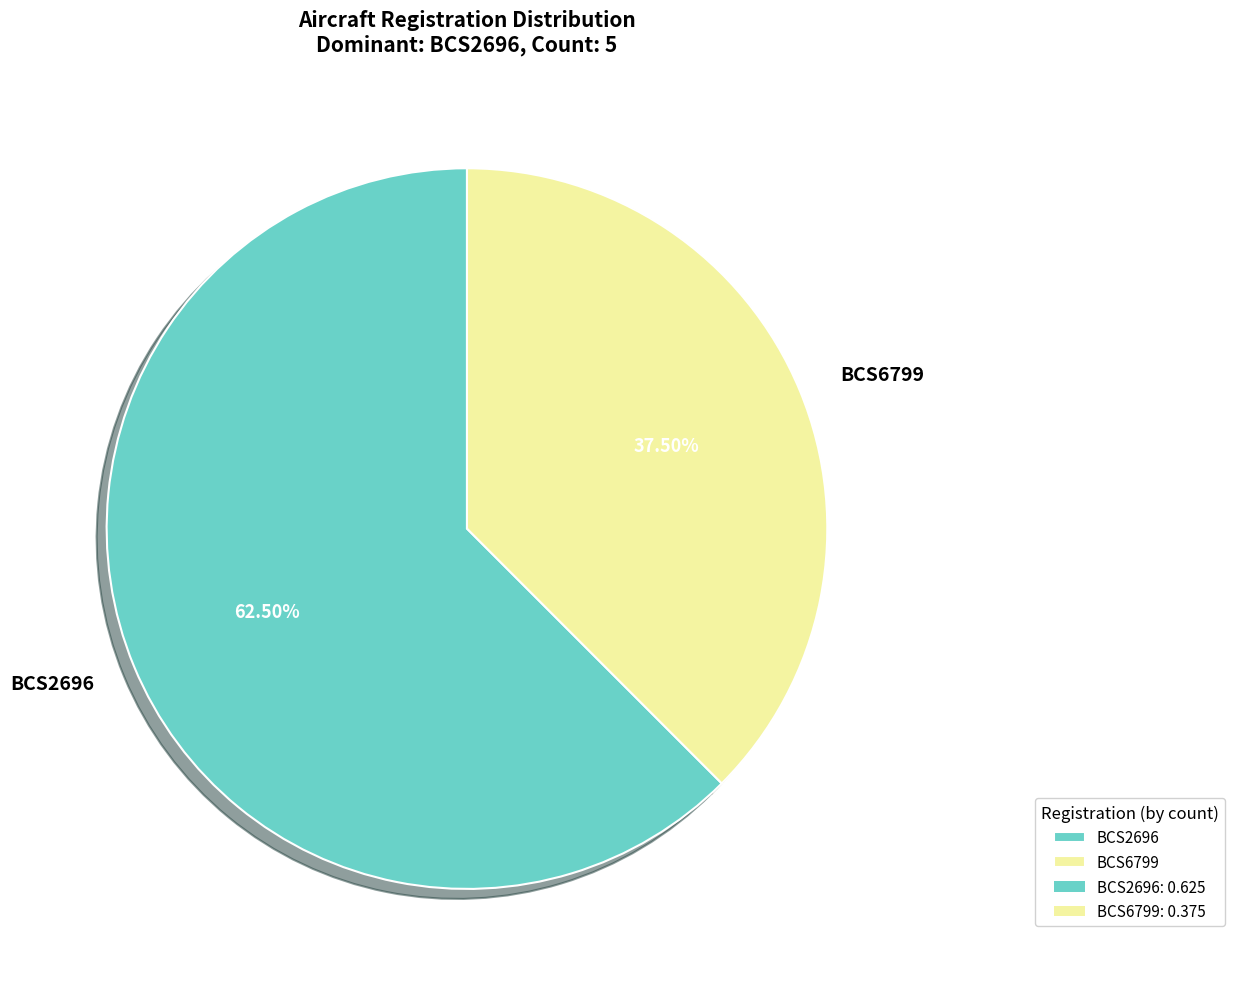

Between BCS6799 and BCS2696, which is larger?

BCS2696